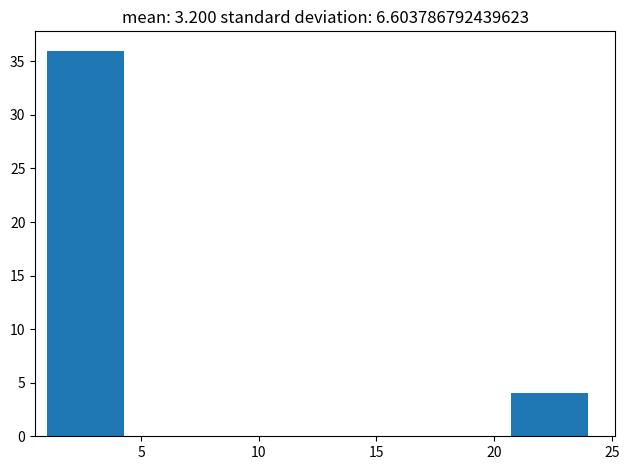

Which range on the x-axis has the tallest bar?

1.0 to 4.5